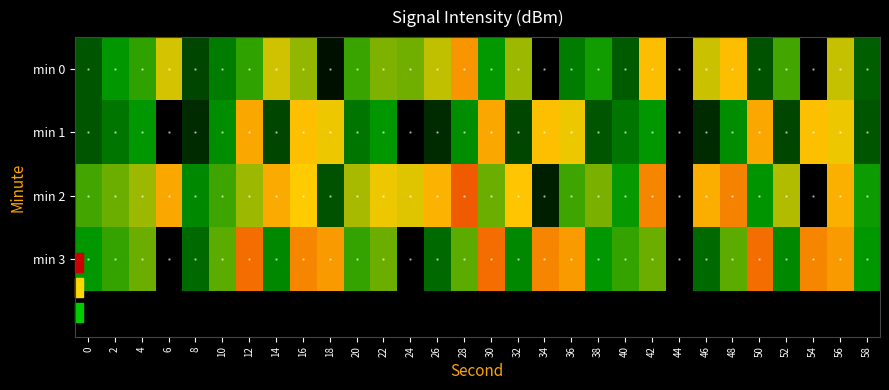

Which has a higher value, 2 or 44?

2